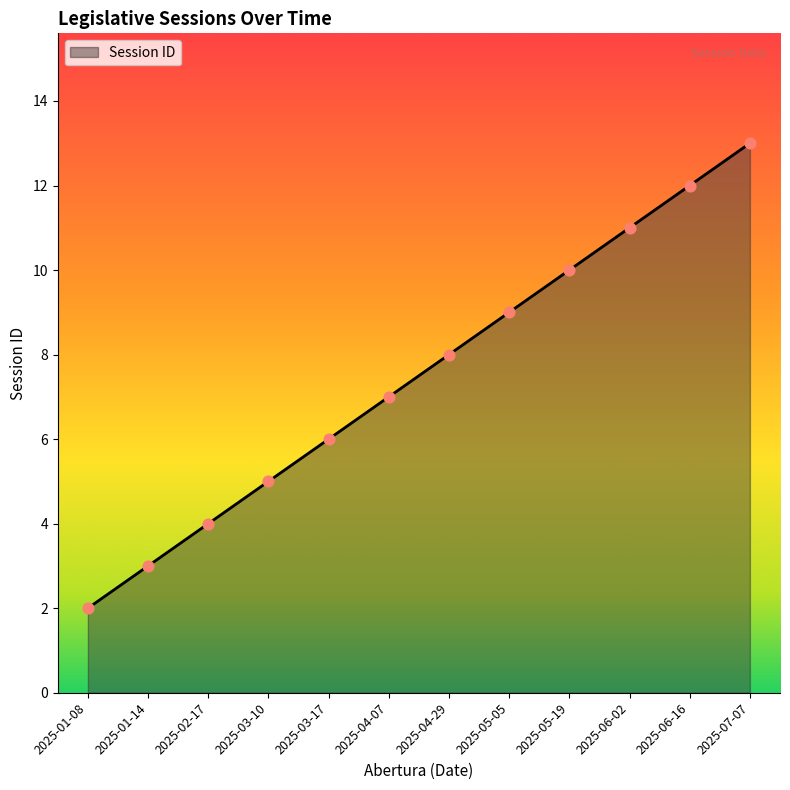

Between 2025-02-17 and 2025-03-10, which is larger?

2025-03-10